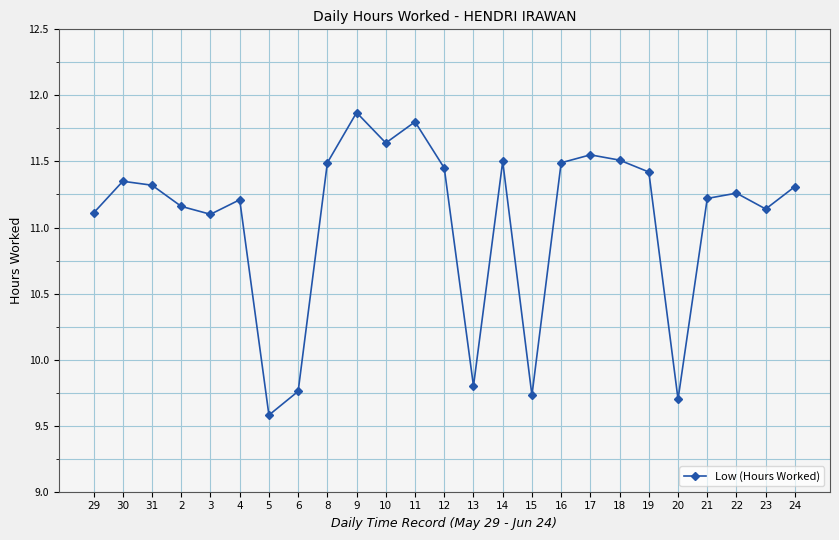

True or false: there are more than 2 points higher than both neighbors.

True